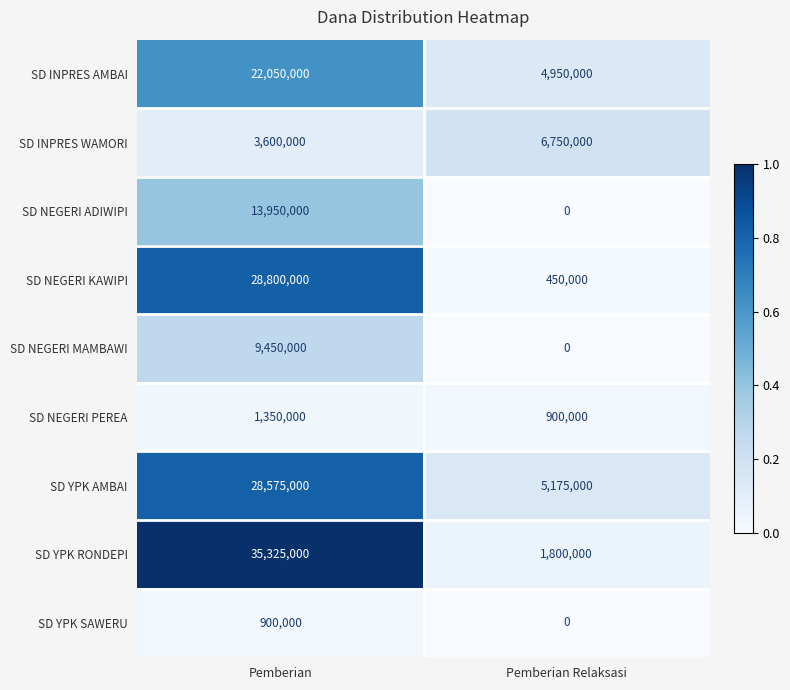

What is the average value of the SD INPRES AMBAI series?

13500000